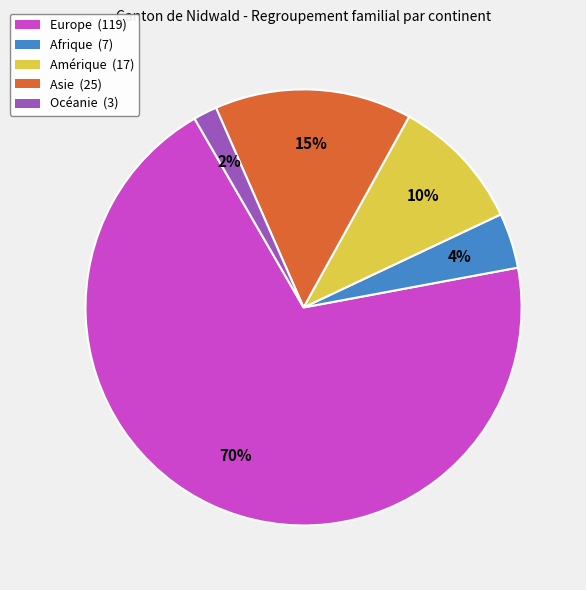

To the nearest percent, what is the average slice percentage?

20%